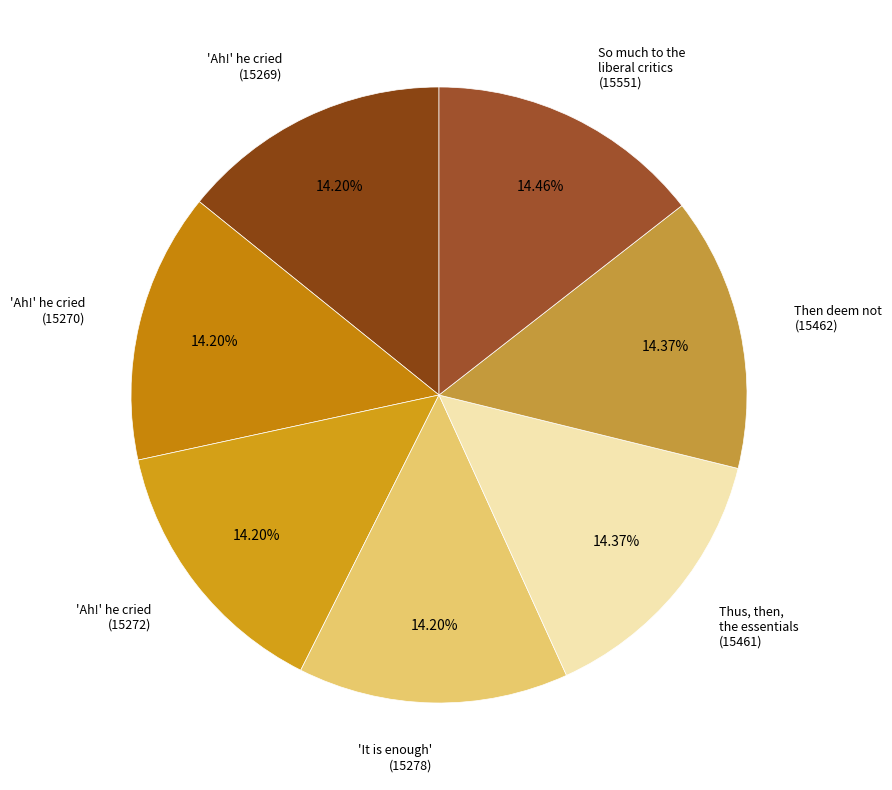

Approximately how many times larger is the value at 'Ah!' he cried (15270) compared to 'It is enough' (15278)?

1.0